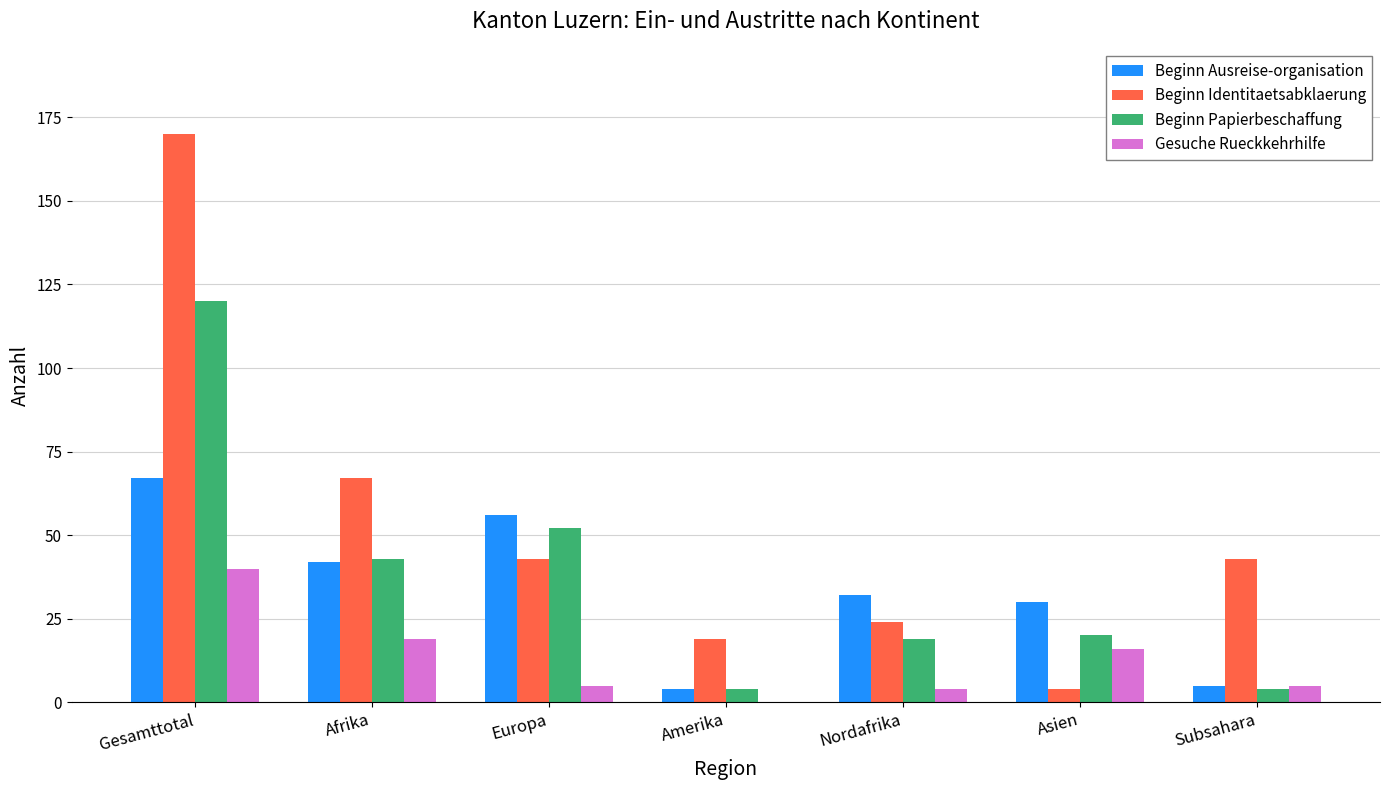

At which category is the sum across all series the highest?

Gesamttotal